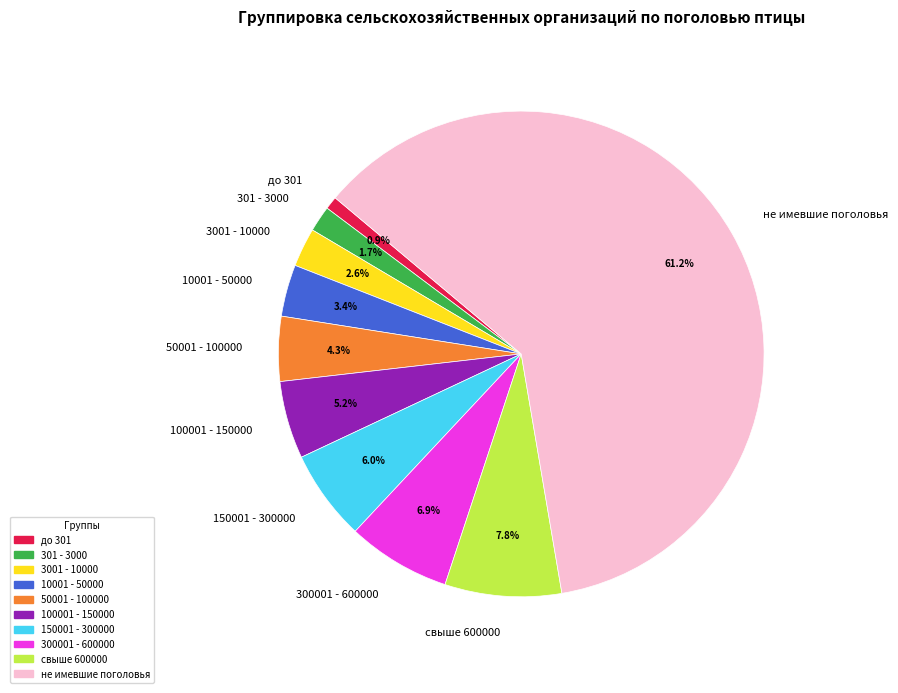

To the nearest percent, what portion does 100001 - 150000 represent?

5%